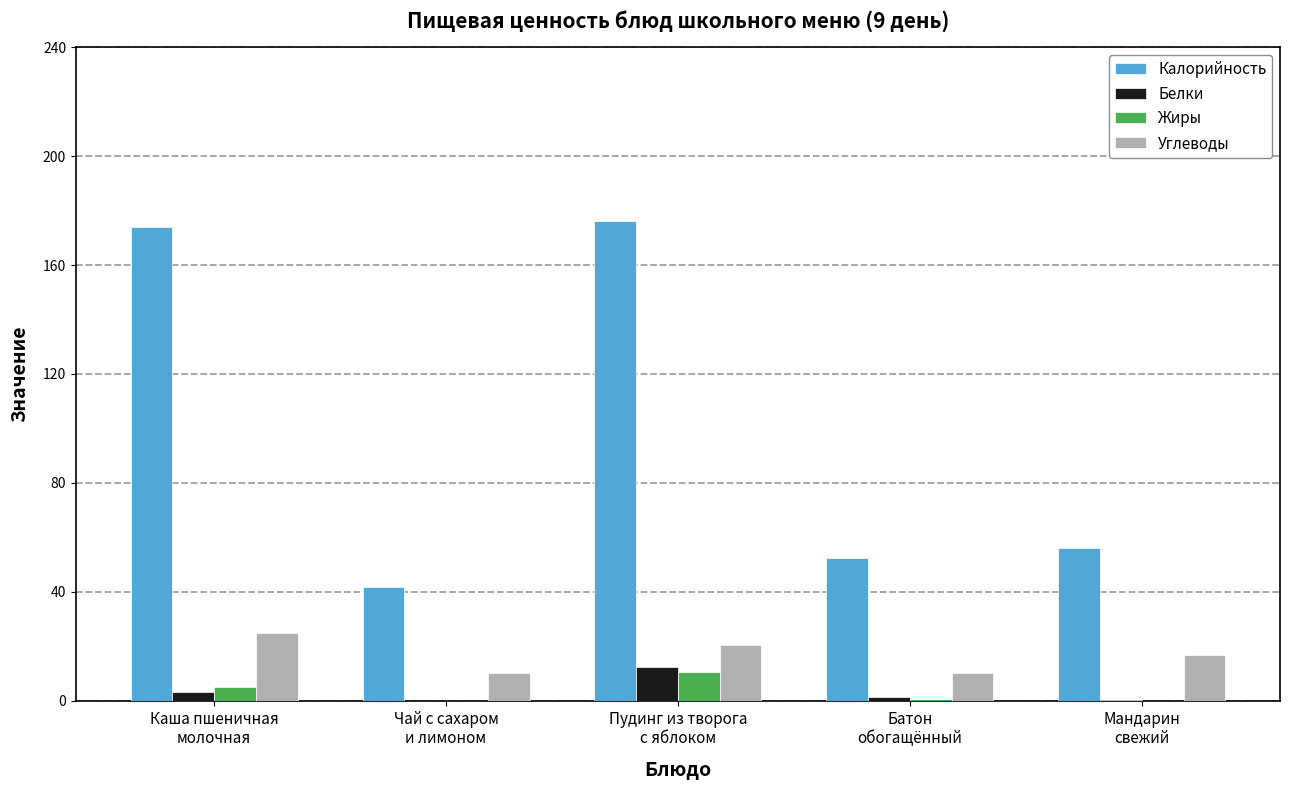

Which category has the highest value across all series?

Пудинг из творога
с яблоком